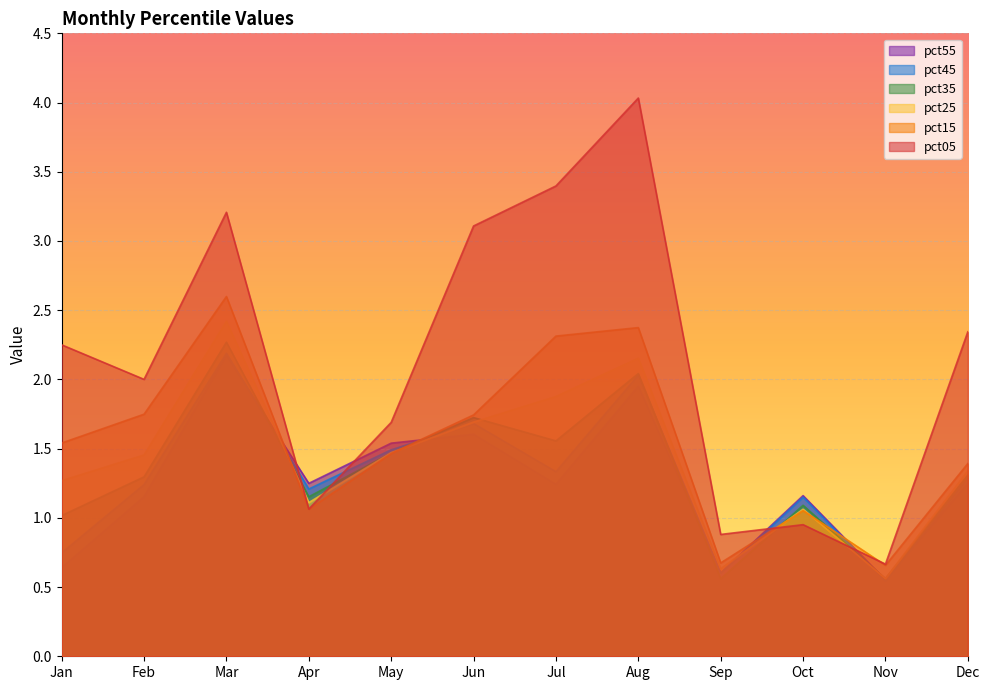

How many interior local valleys does the pct05 series have?

4